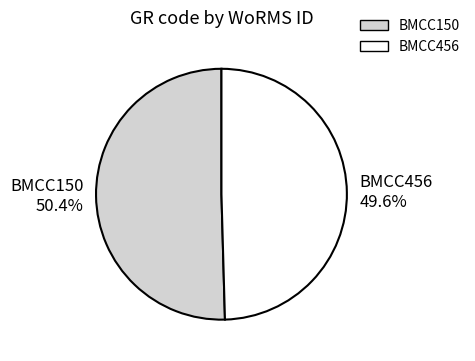

Which category has the smallest portion of the pie?

BMCC456